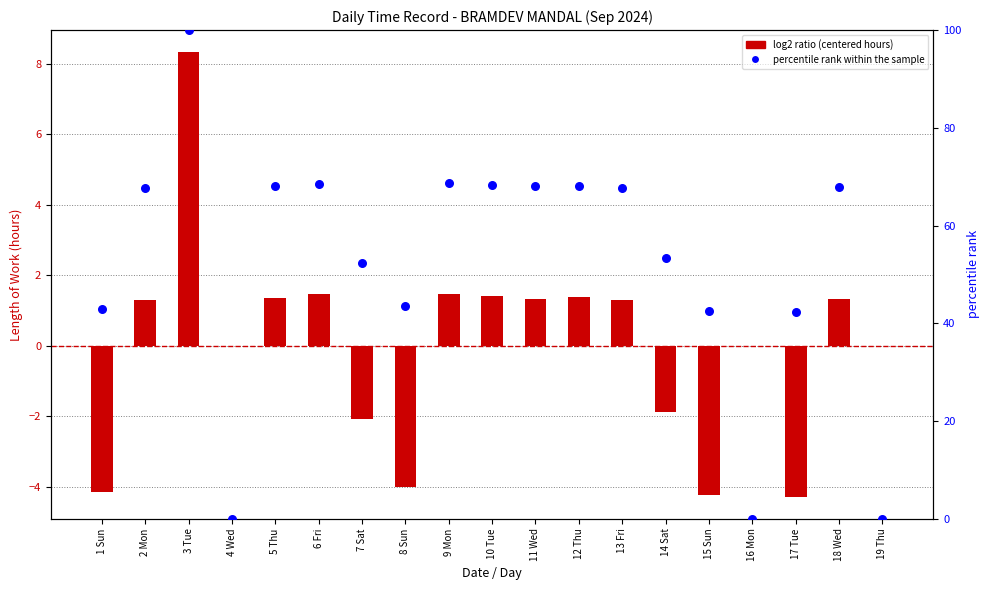

Which series has the largest total across all categories?

percentile rank within the sample